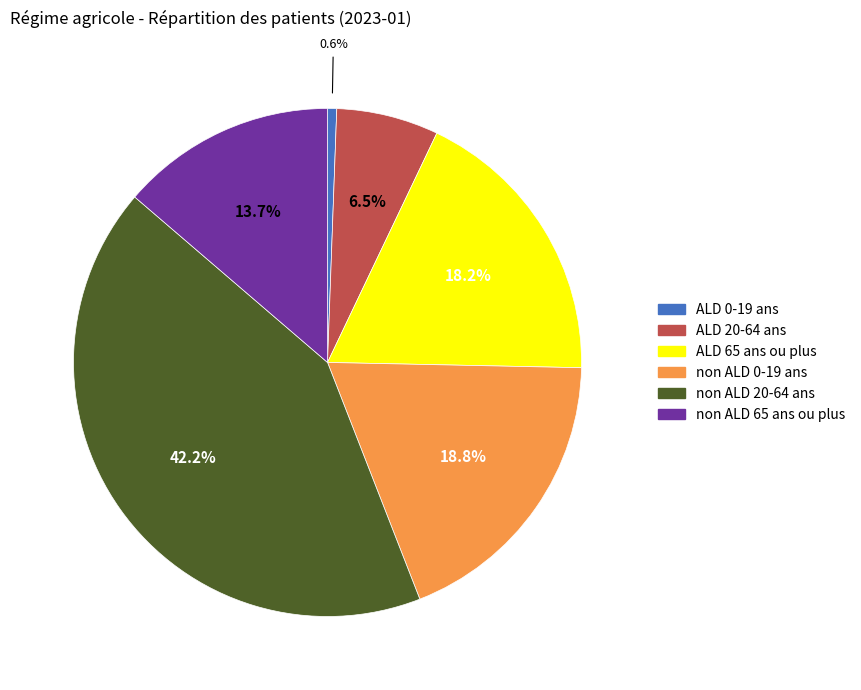

Is there a majority slice in this chart?

No